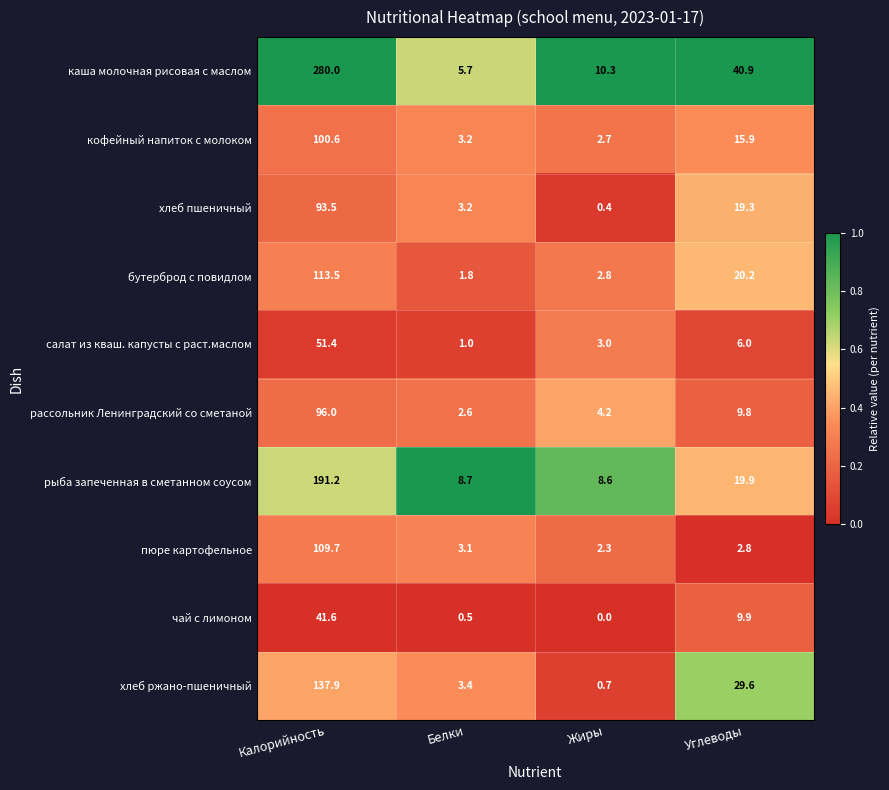

Which series changed the most between Калорийность and Углеводы?

каша молочная рисовая с маслом